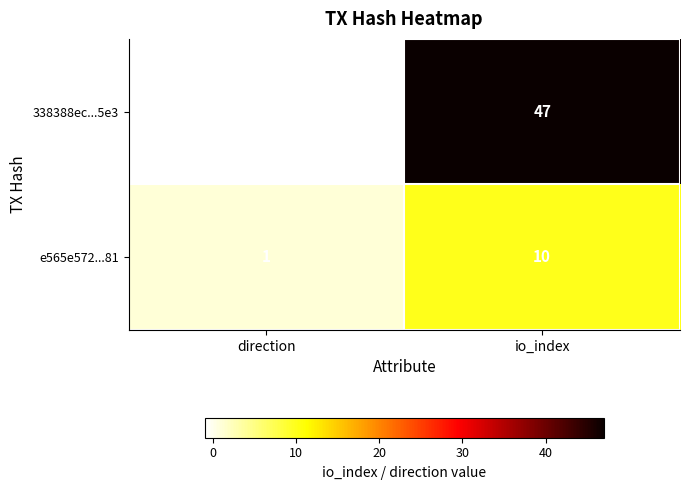

Where is 338388ec...5e3 nearest to the value 23?

direction